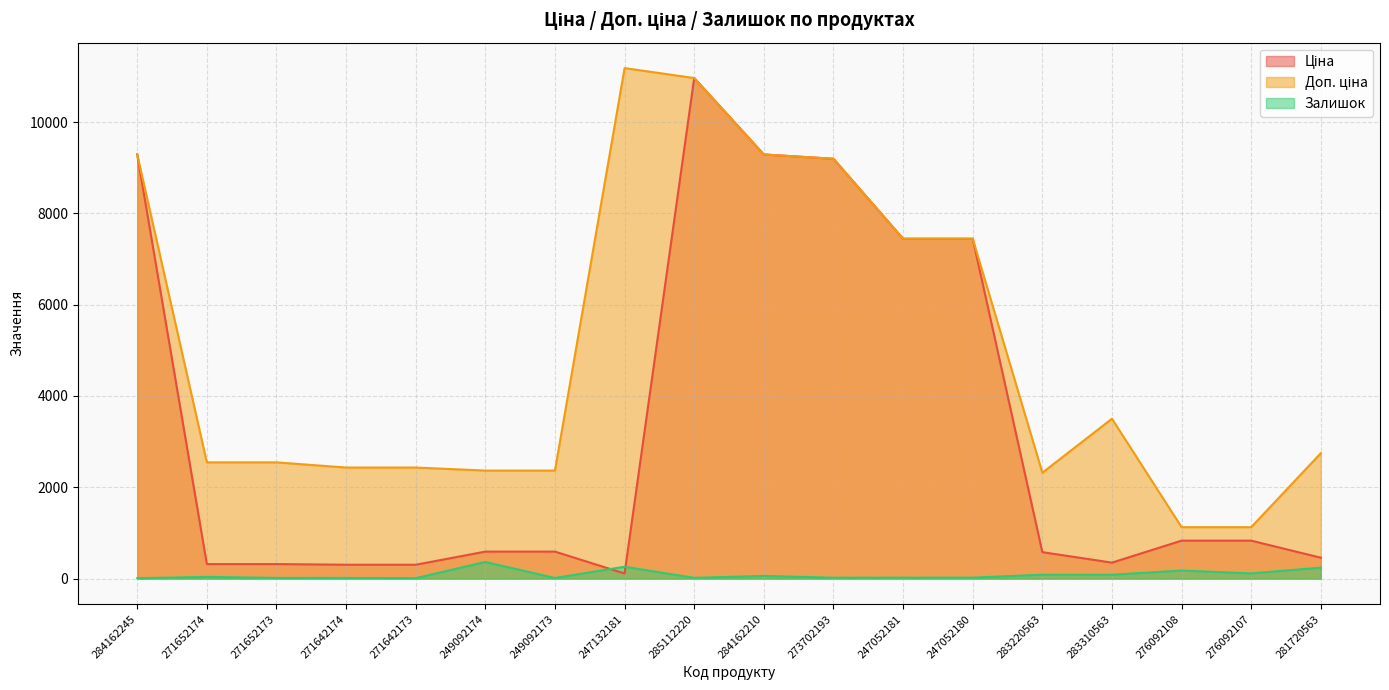

True or false: Ціна and Доп. ціна cross at least once.

False